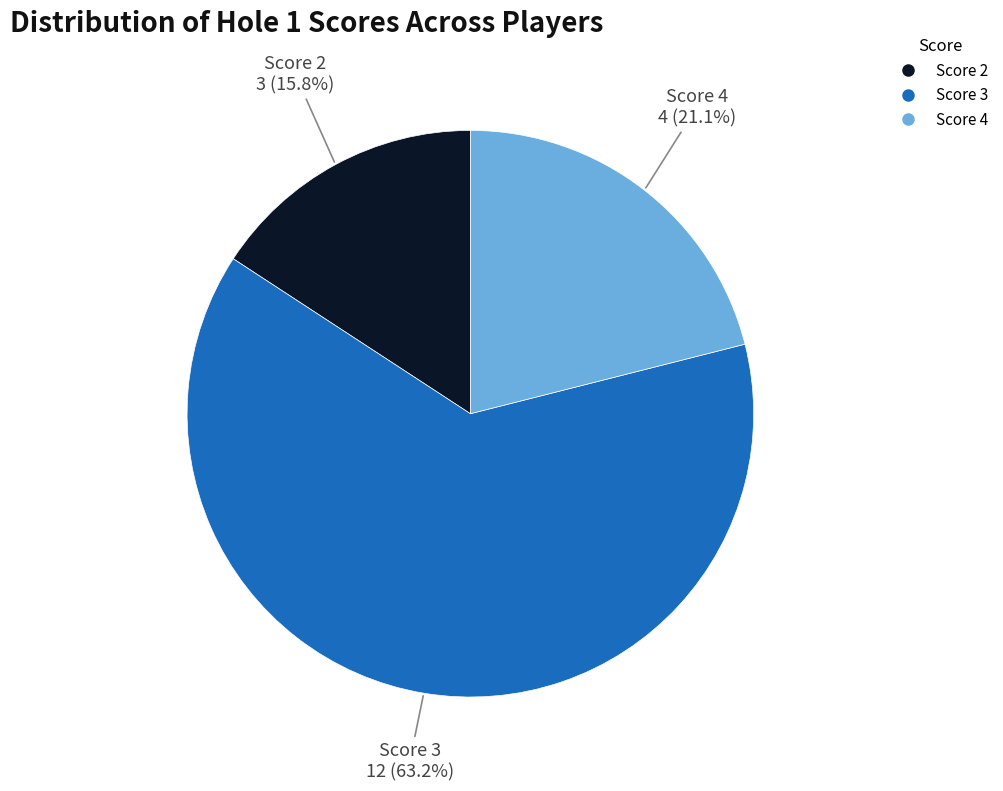

Is there any slice that represents more than half of the pie?

Yes